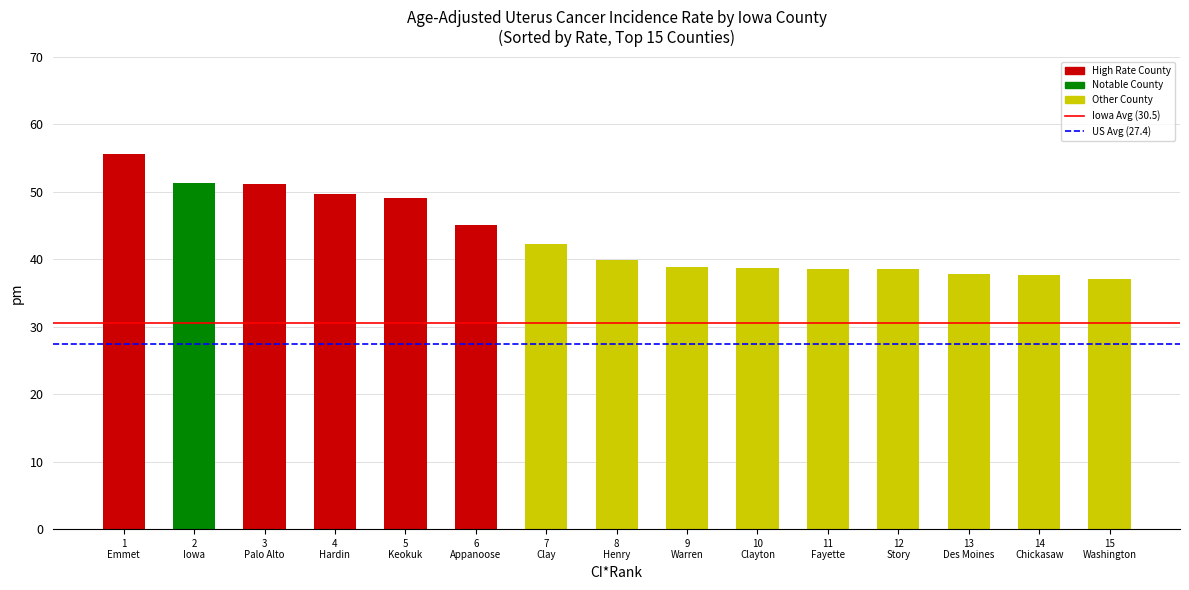

What is the greatest value displayed?

55.6